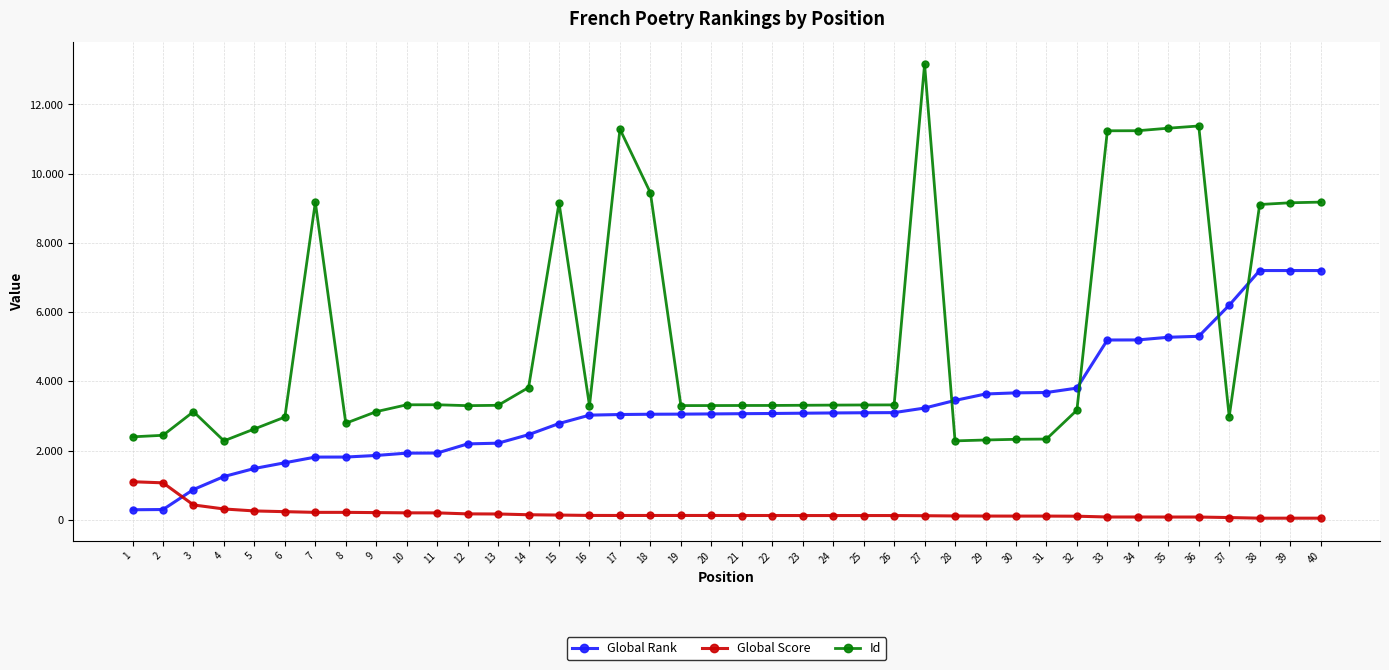

Where is the first local maximum for Id?

3